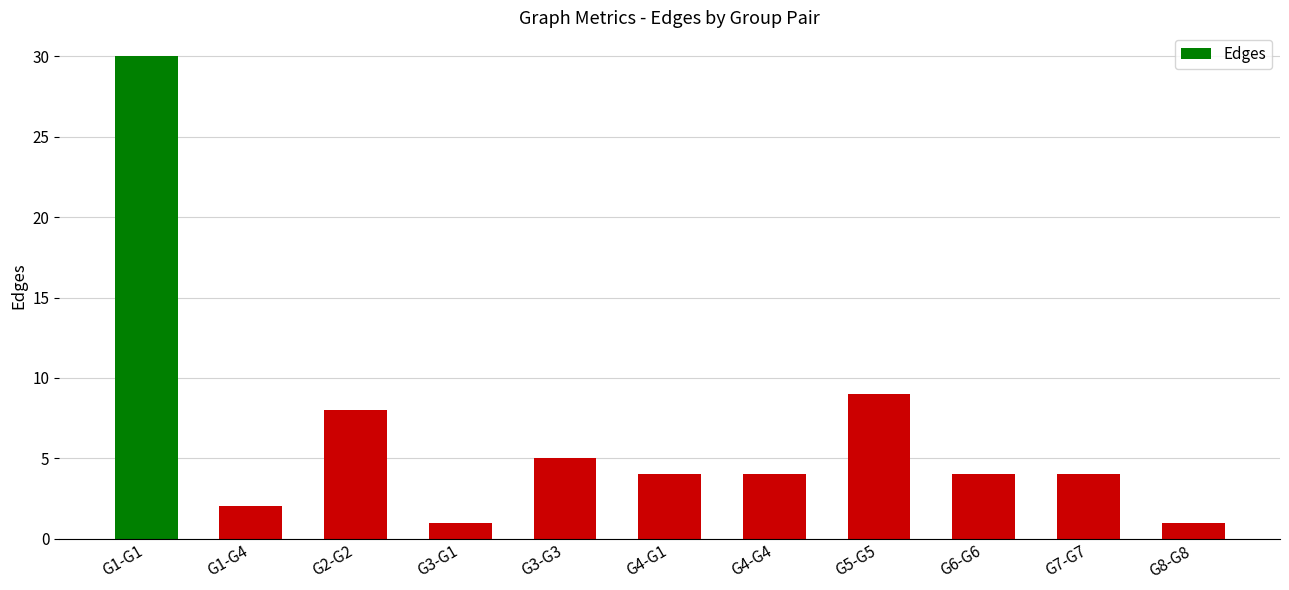

What is the difference between the maximum and minimum values?

29